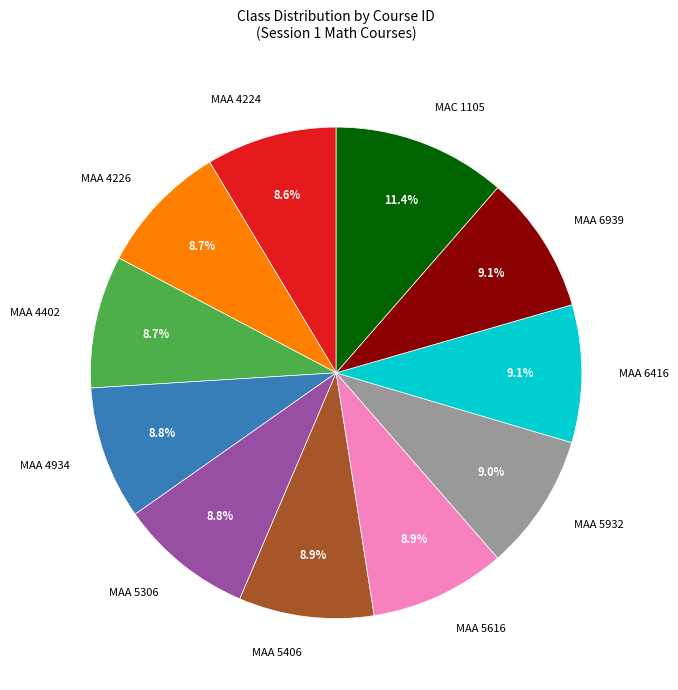

The MAA 4226 slice represents 1% of the pie. True or false?

False